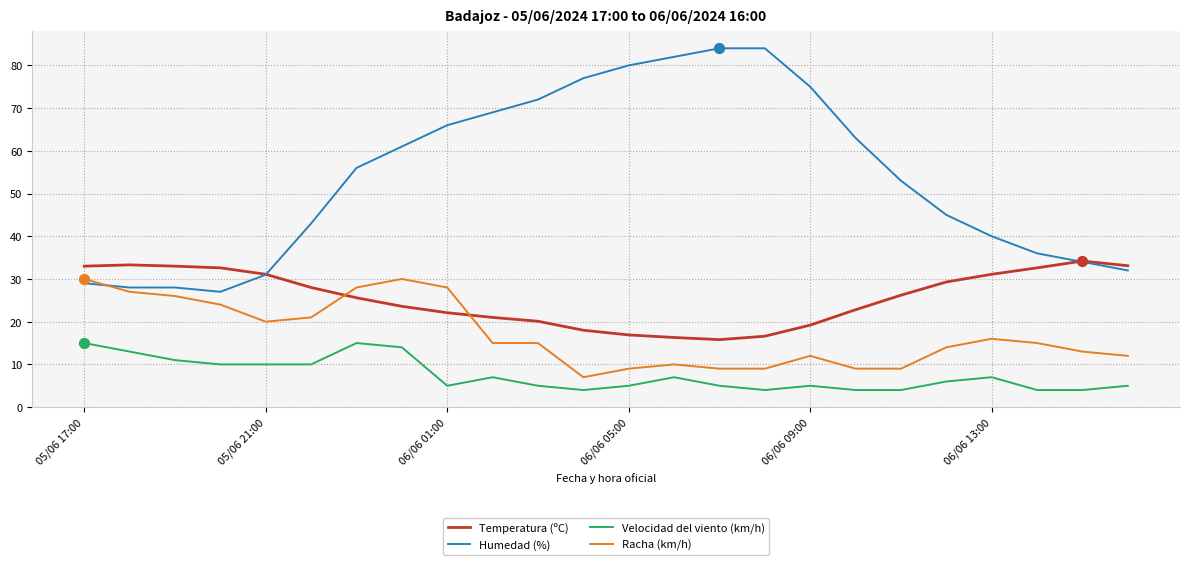

What are all the series names shown in the legend?

Temperatura (ºC), Humedad (%), Velocidad del viento (km/h), Racha (km/h)